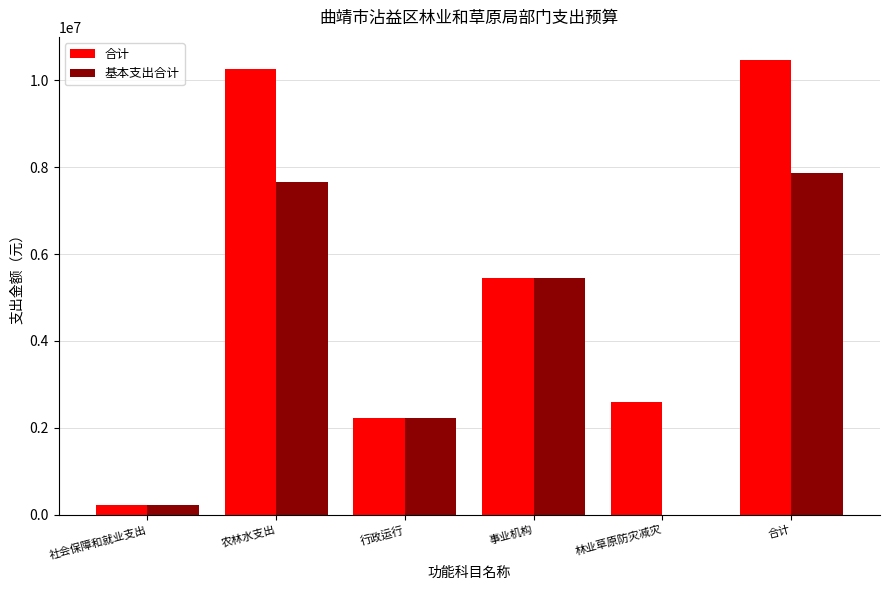

How many series are shown in this chart?

2